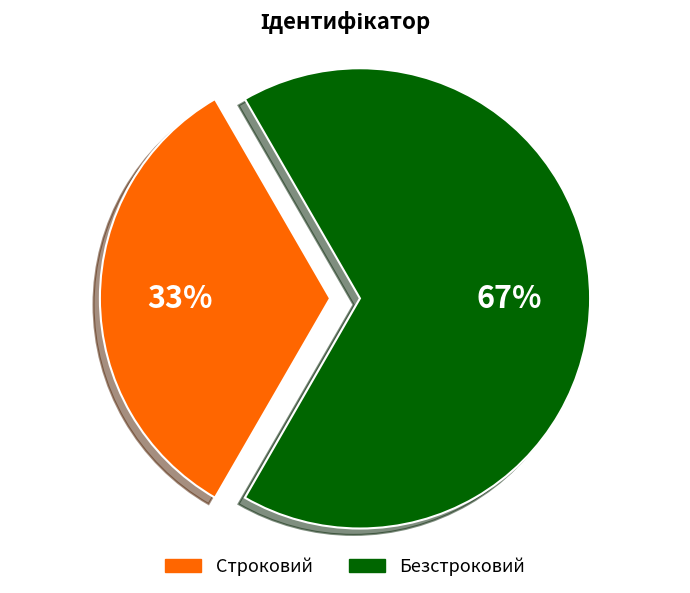

Is it true that Безстроковий is 79% of the pie?

False